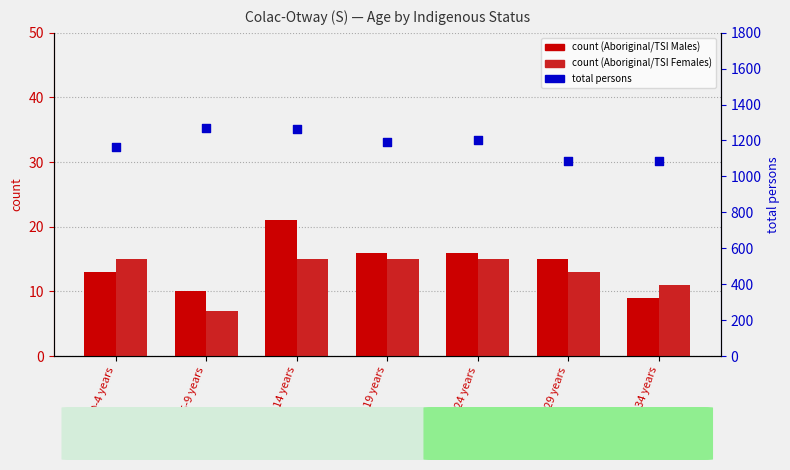

Is the value of Males (Aboriginal/TSI) at 30-34 years greater than the value of Persons (Total) at 30-34 years?

No